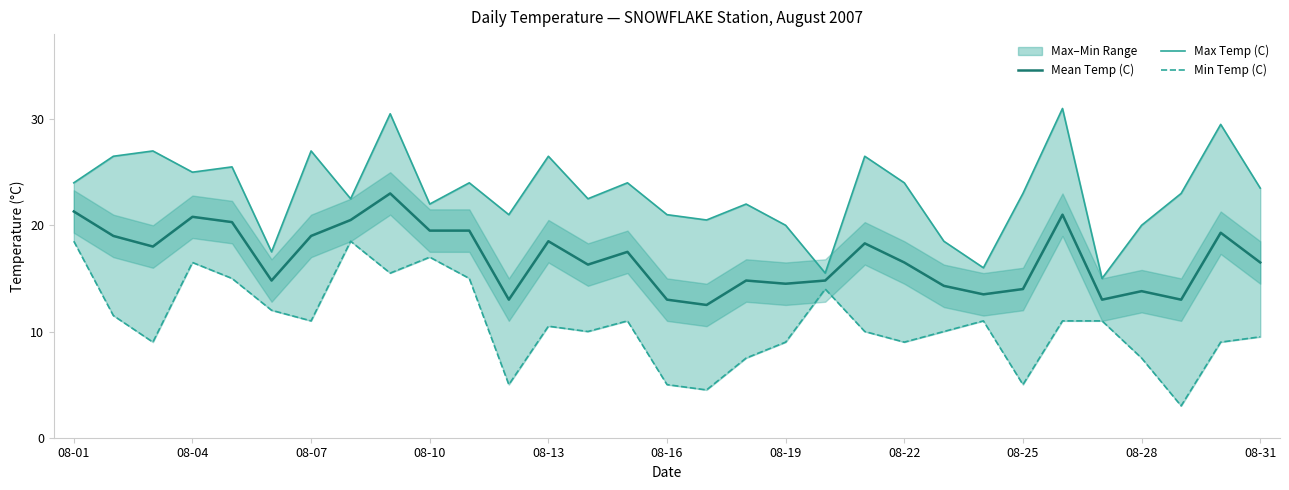

Between 08-13 and 08-16, which is larger?

08-13